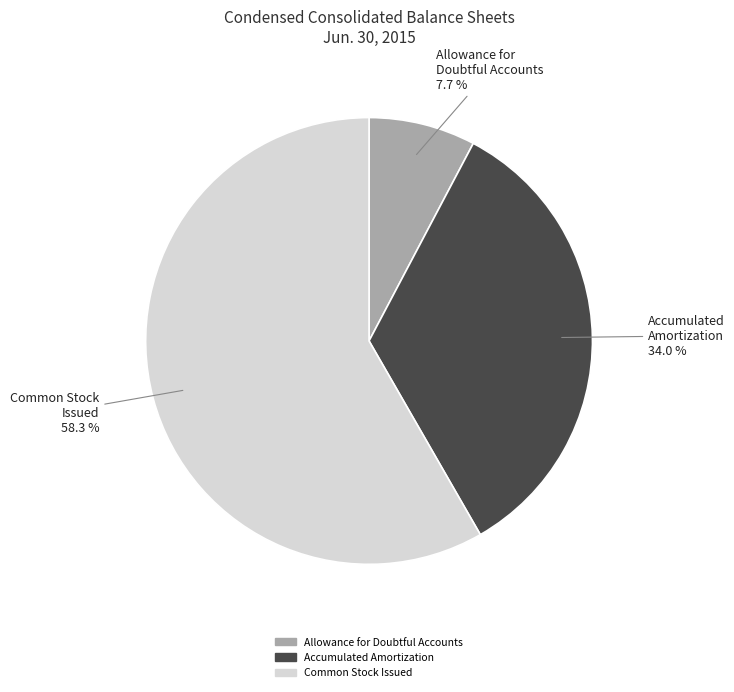

To the nearest percent, what is the combined percentage of Accumulated Amortization and Common Stock Issued?

92%